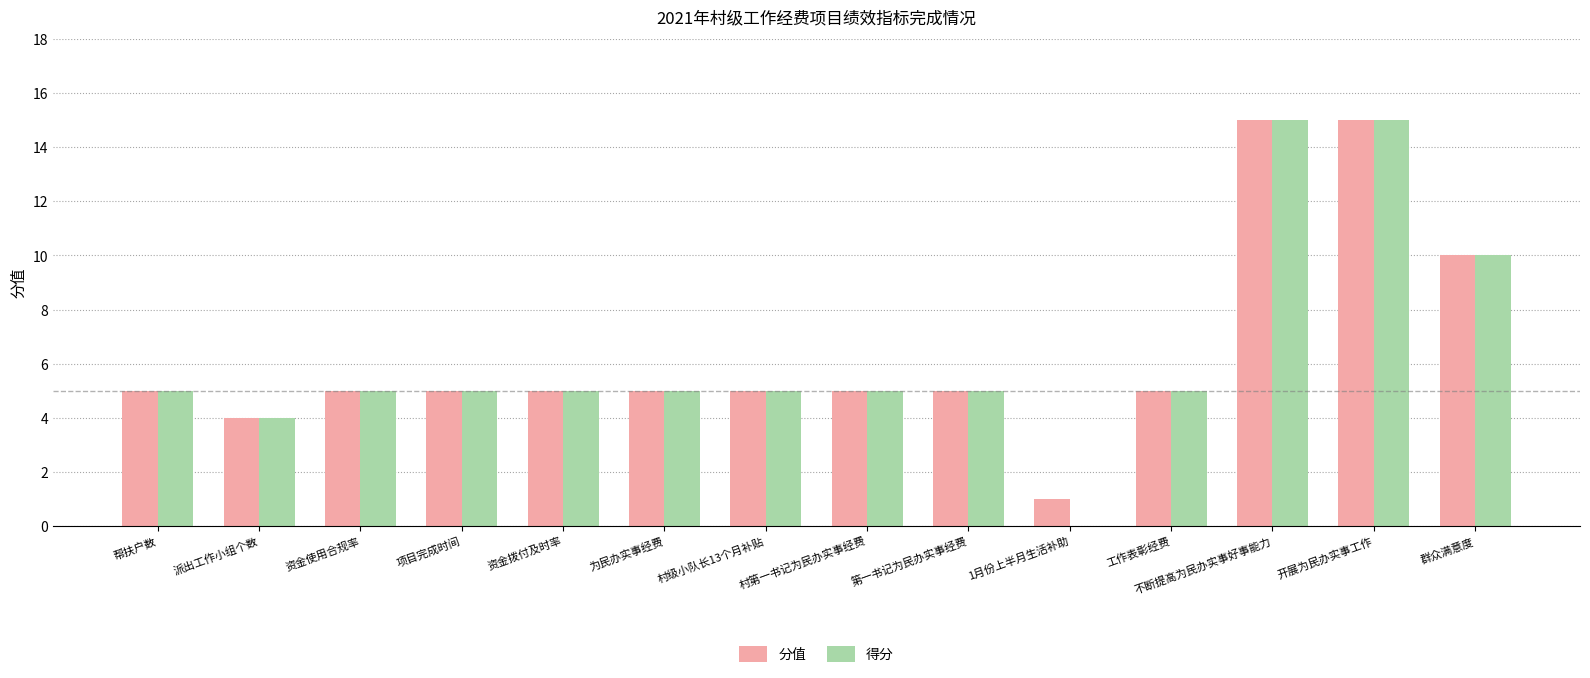

How many categories are shown in the chart?

14